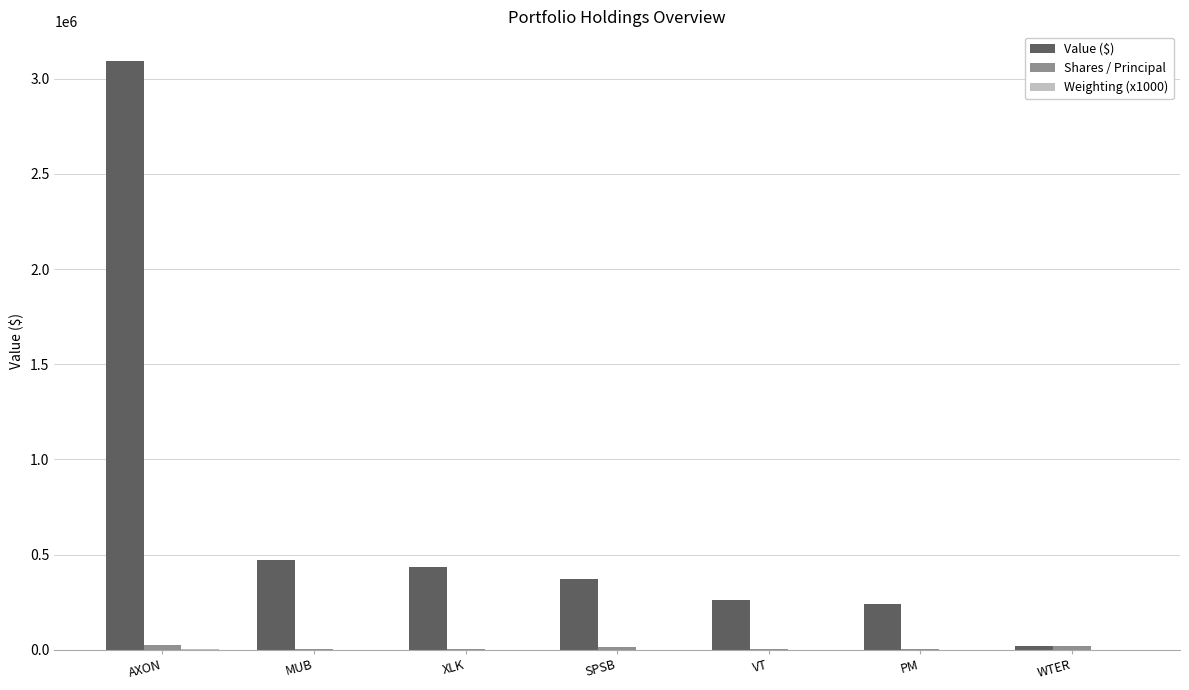

What is the sum of all Value ($) values?

4888000